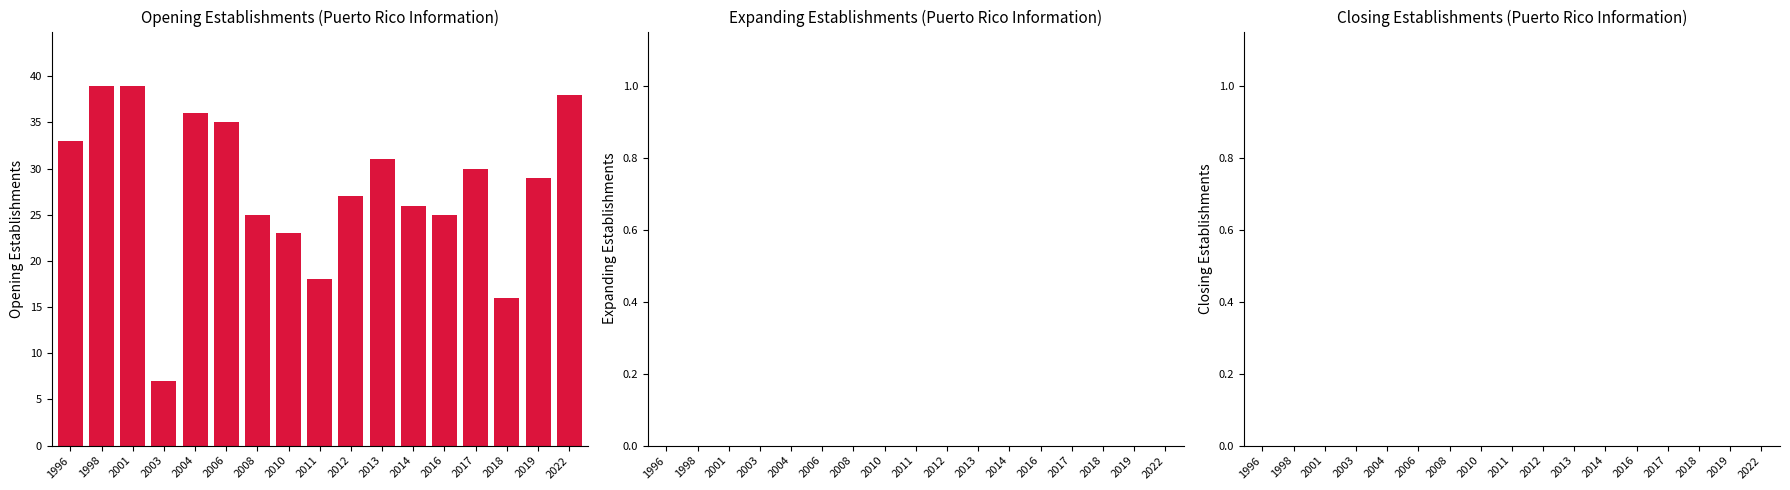

At which category does the chart reach its minimum across all series?

2003